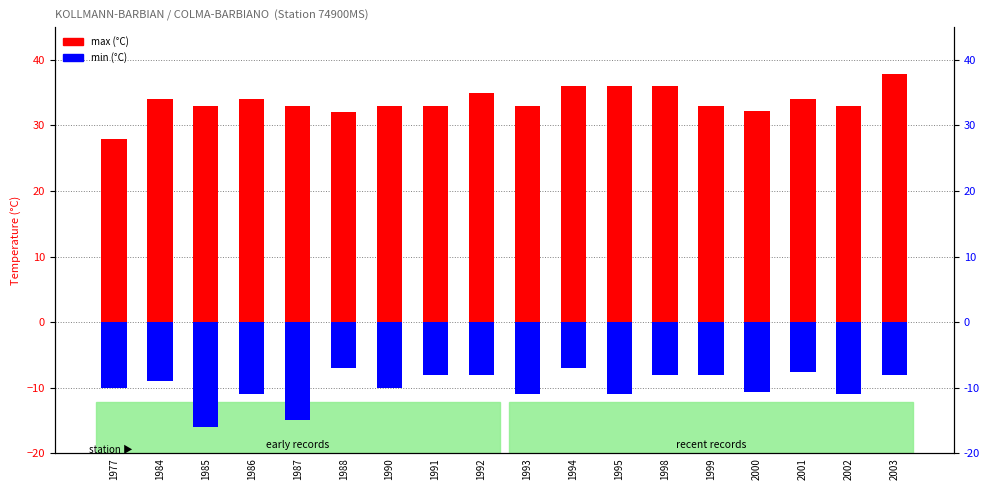

What is the sum of all max (°C) values?

606.1